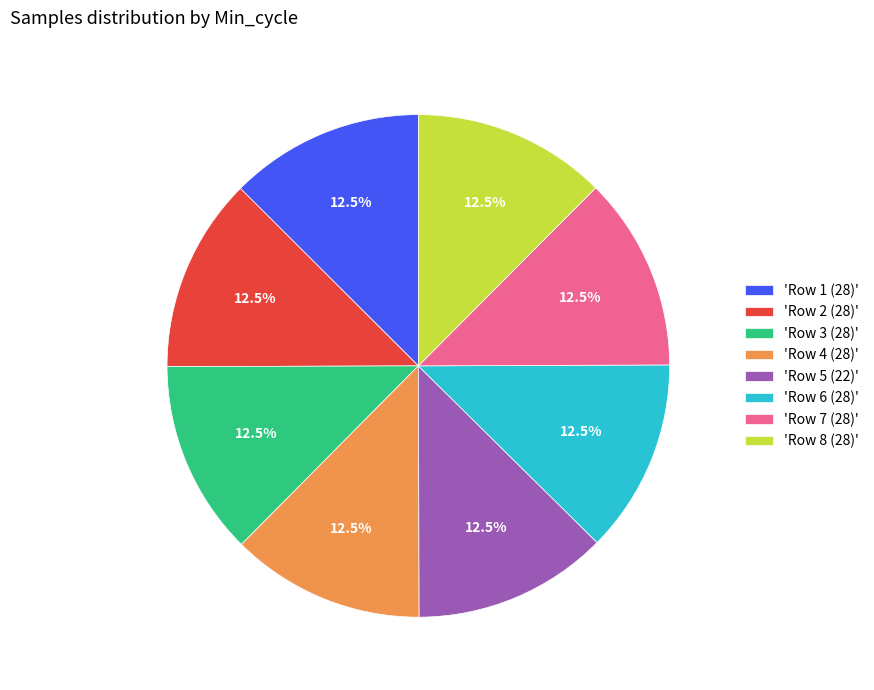

What is the ratio of the value at 'Row 5 (22)' to the value at 'Row 2 (28)'?

1.0